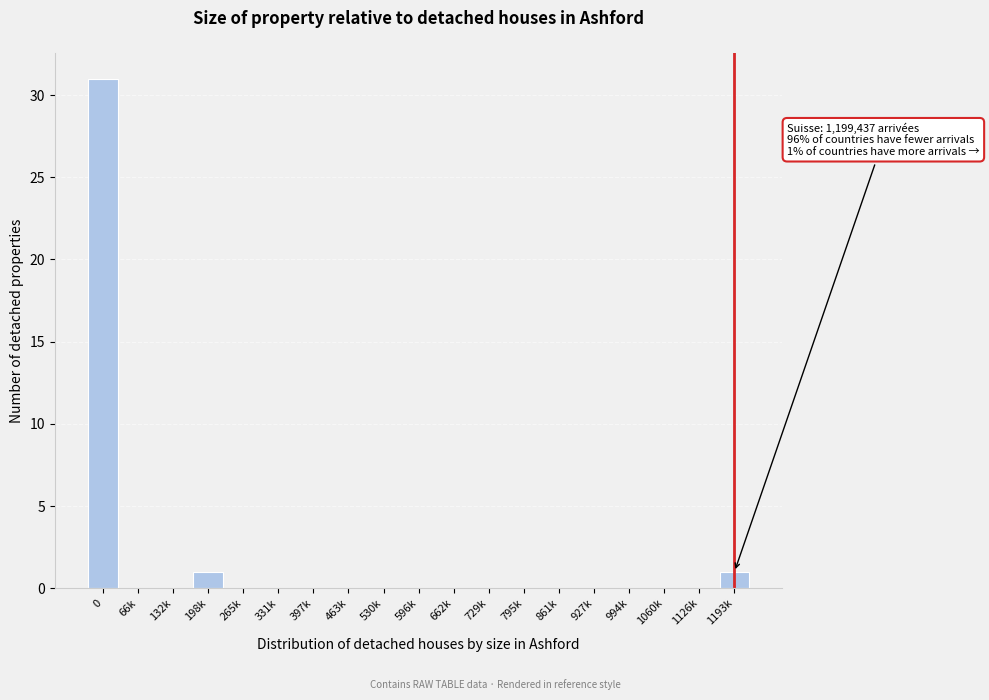

Reading left to right, what are all the values shown in this chart?

0=31	66k=0	132k=0	198k=1	265k=0	331k=0	397k=0	463k=0	530k=0	596k=0	662k=0	729k=0	795k=0	861k=0	927k=0	994k=0	1060k=0	1126k=0	1193k=1